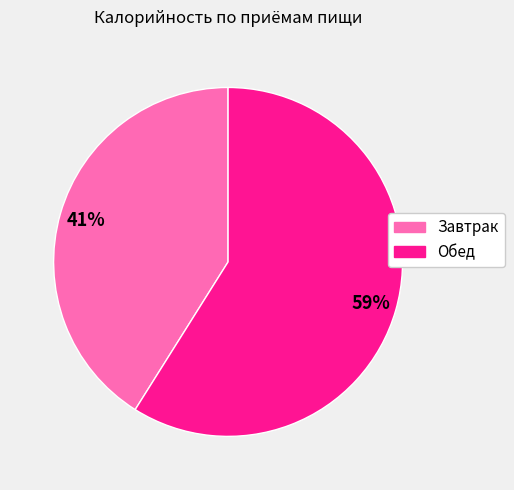

To the nearest percent, what is the difference between the largest and smallest slice percentages?

18%